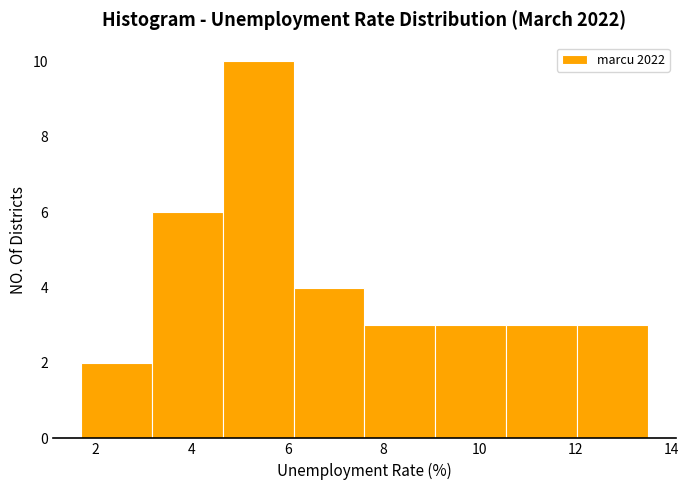

Reading left to right, list every bar in this chart as the range it spans on the x-axis followed by its height. Neither the bar edges nor the heights are printed on the chart, so give them approximately, as read against the axes.

1.8 to 3.2: 2
3.2 to 4.6: 6
4.6 to 6.2: 10
6.2 to 7.6: 4
7.6 to 9.0: 3
9.0 to 10.6: 3
10.6 to 12.0: 3
12.0 to 13.6: 3